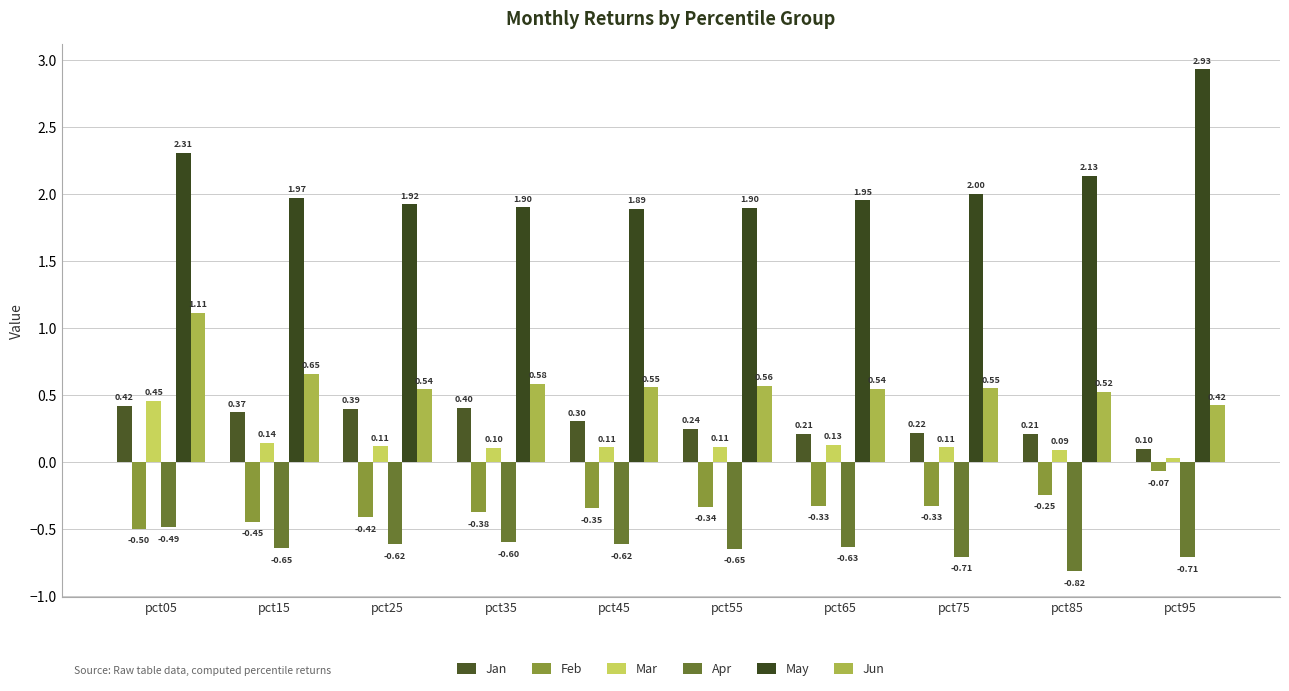

What is the smallest value displayed?

-0.8